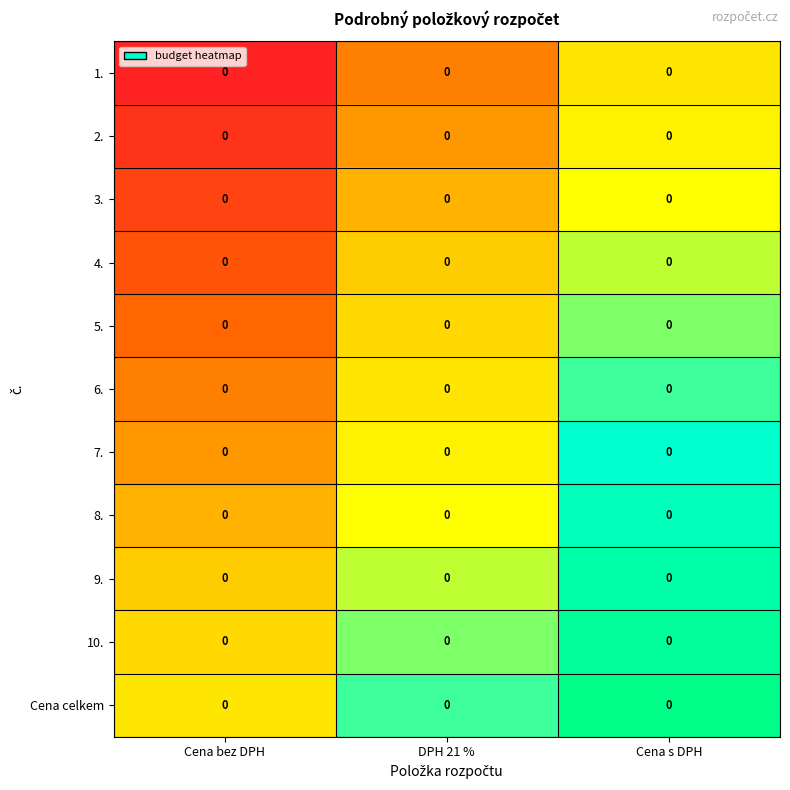

Reading left to right, extract all data points from this chart.

1.: Cena bez DPH=0.0	DPH 21 %=0.0	Cena s DPH=0.0
2.: Cena bez DPH=0.0	DPH 21 %=0.0	Cena s DPH=0.0
3.: Cena bez DPH=0.0	DPH 21 %=0.0	Cena s DPH=0.0
4.: Cena bez DPH=0.0	DPH 21 %=0.0	Cena s DPH=0.0
5.: Cena bez DPH=0.0	DPH 21 %=0.0	Cena s DPH=0.0
6.: Cena bez DPH=0.0	DPH 21 %=0.0	Cena s DPH=0.0
7.: Cena bez DPH=0.0	DPH 21 %=0.0	Cena s DPH=0.0
8.: Cena bez DPH=0.0	DPH 21 %=0.0	Cena s DPH=0.0
9.: Cena bez DPH=0.0	DPH 21 %=0.0	Cena s DPH=0.0
10.: Cena bez DPH=0.0	DPH 21 %=0.0	Cena s DPH=0.0
Cena celkem: Cena bez DPH=0.0	DPH 21 %=0.0	Cena s DPH=0.0